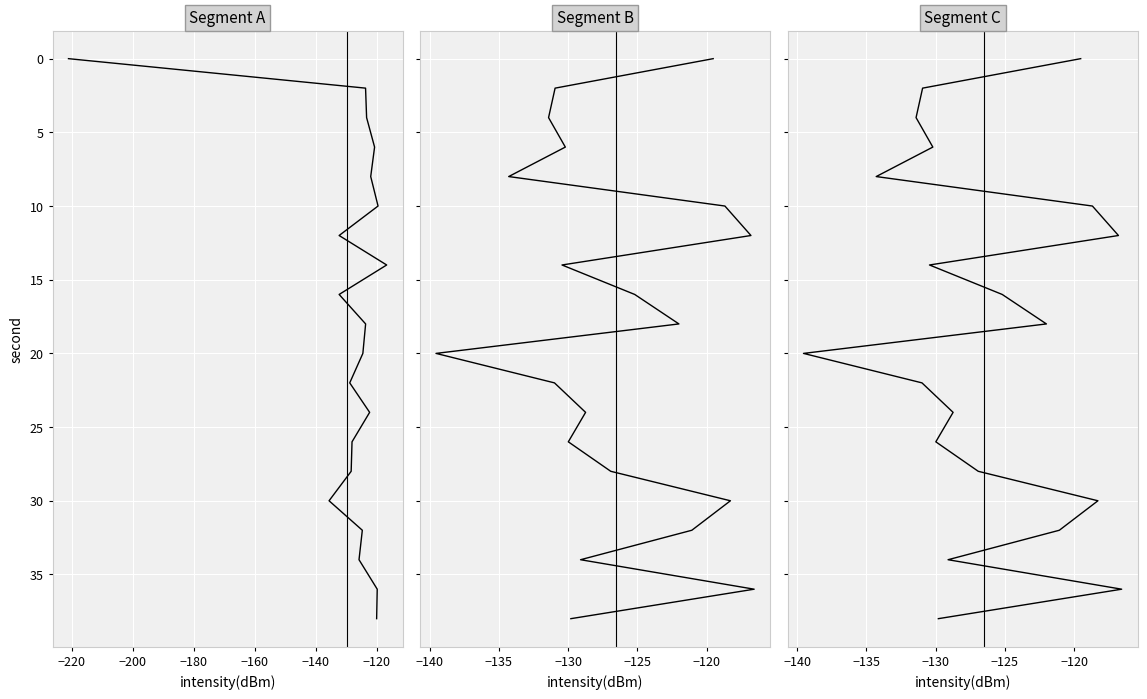

What is the value of the Panel 2 (sec 20-39) point at the 4th from the left?

6